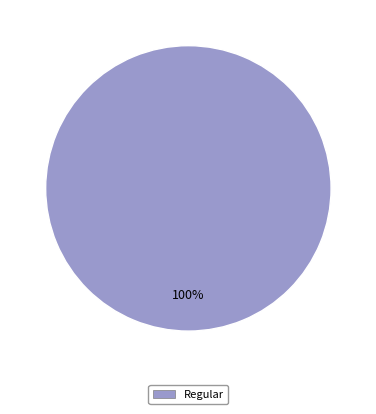

Is there a majority slice in this chart?

Yes